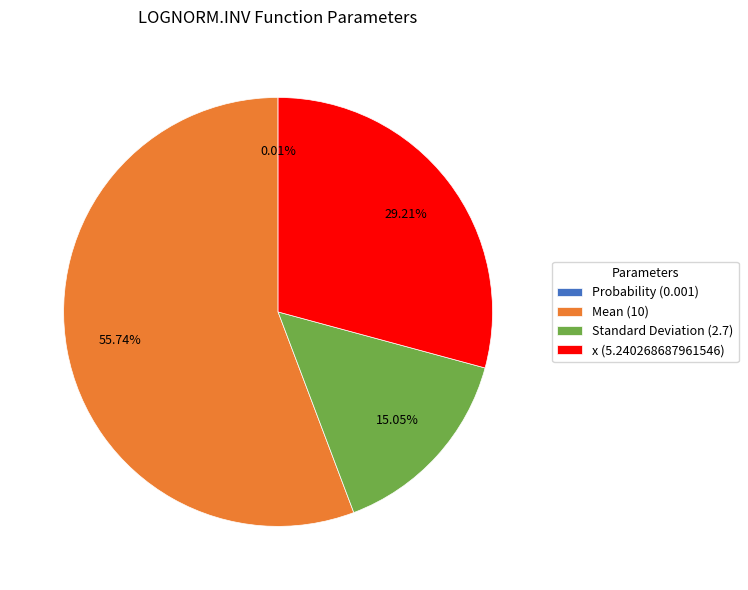

What is the ratio of the value at Standard Deviation (2.7) to the value at Mean (10)?

0.3